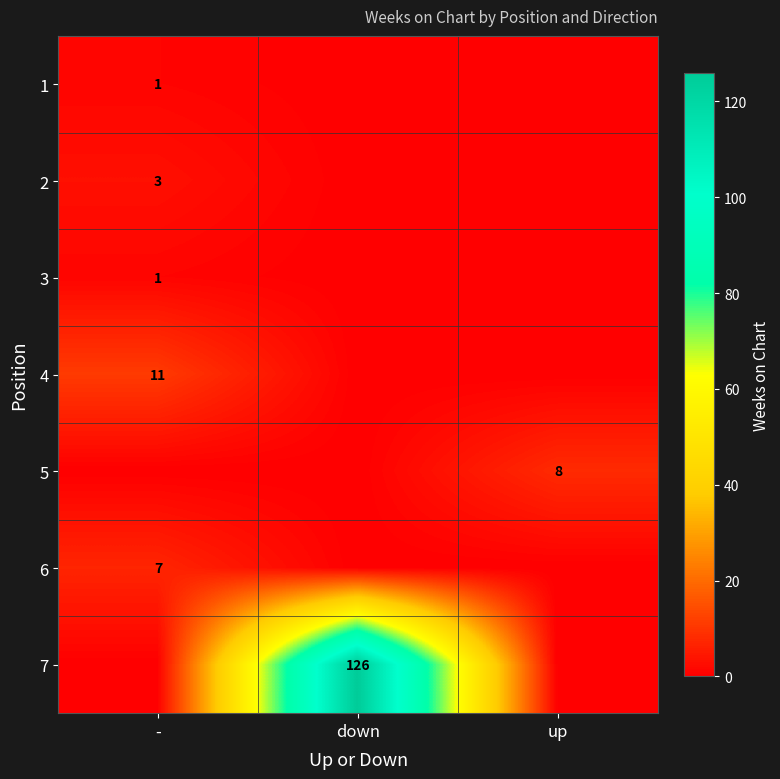

The 5 series shows 8 at up. True or false?

True